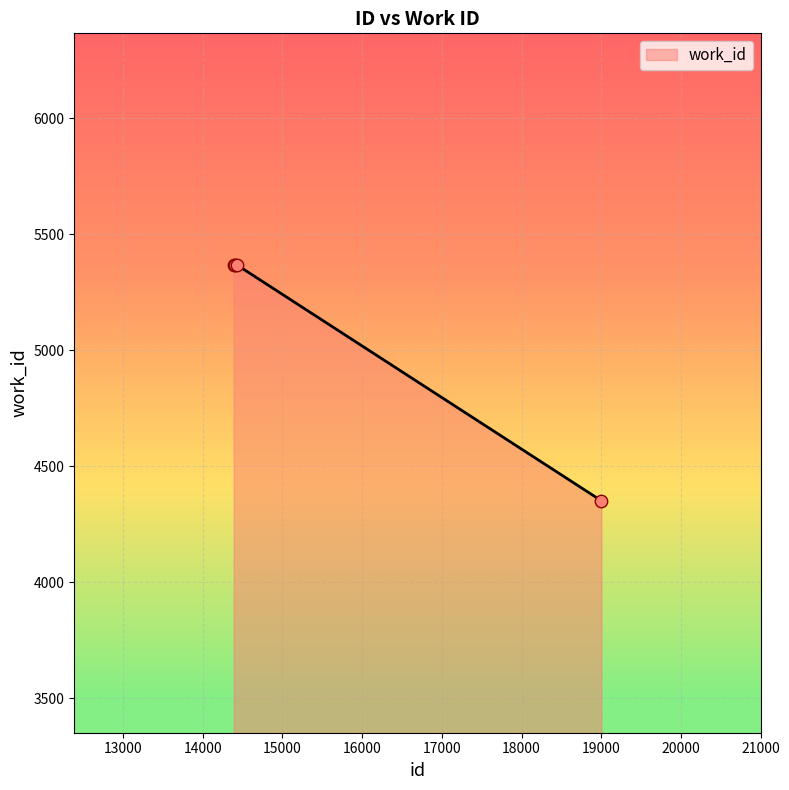

What is the minimum value shown in the chart?

4351